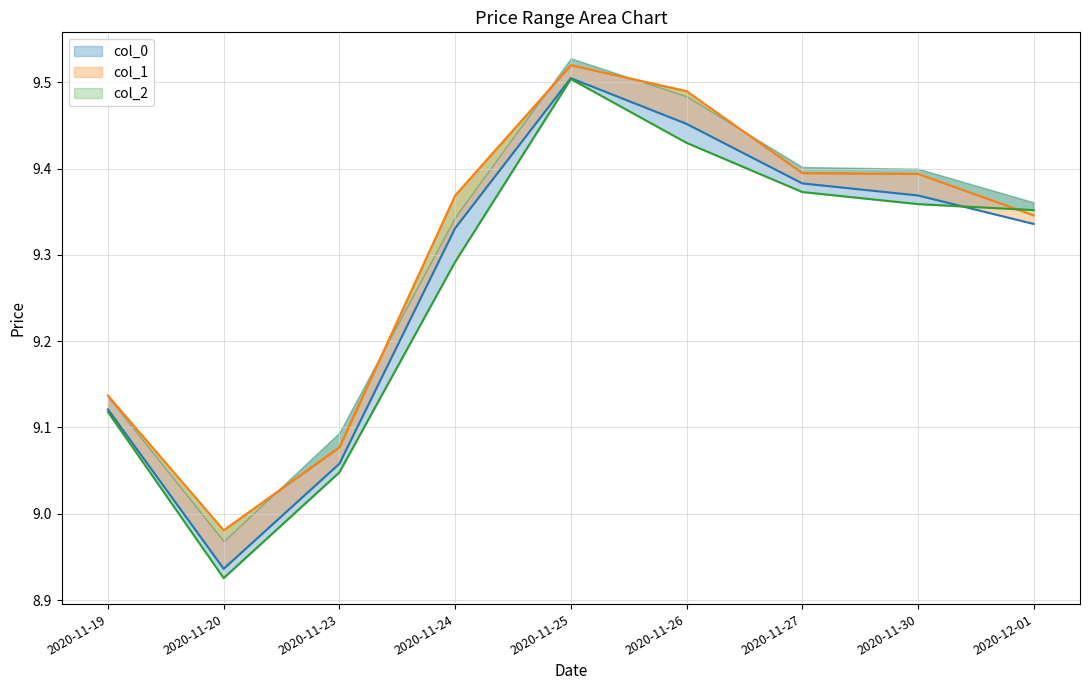

What is the label of the 2nd point from the right?

2020-11-30